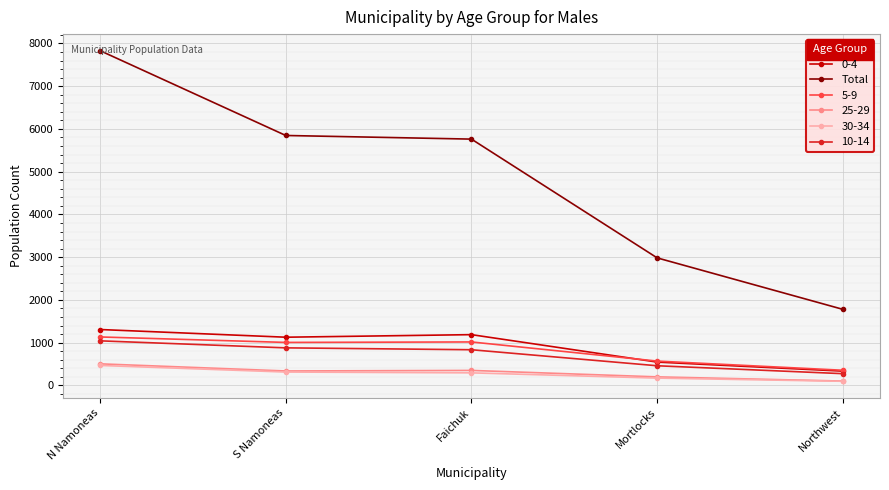

True or false: 25-29 has more than 2 interior local peaks.

False